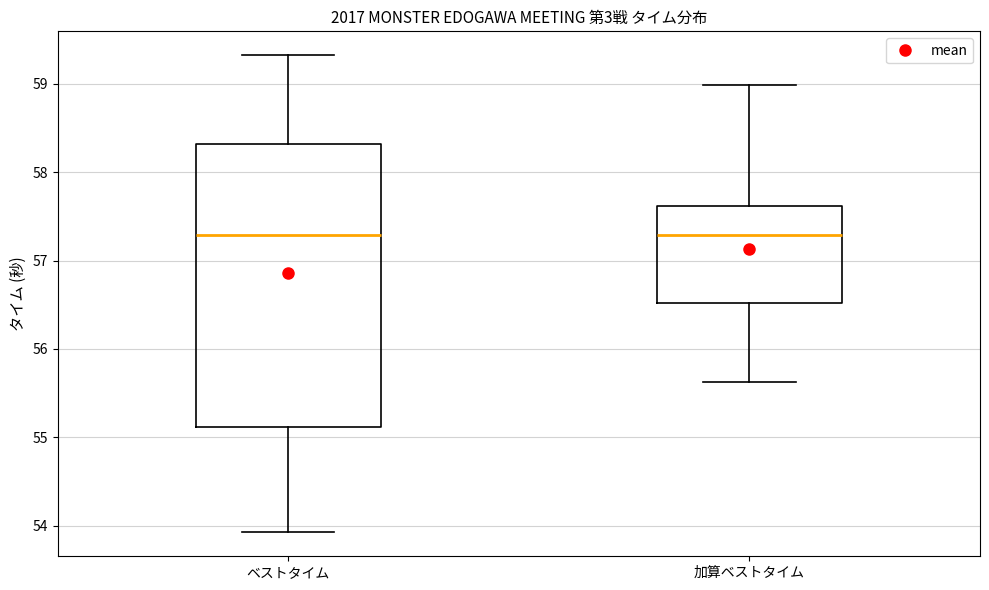

Reading left to right, transcribe this box plot: for each box, give where its median line is, the range the box spans, and where its two whiskers end, as read against the y-axis. The values are not printed on the chart, so give them approximately, as read against the axis.

ベストタイム: median 57.3, box 55.1 to 58.3, whiskers 53.9 to 59.3
加算ベストタイム: median 57.3, box 56.5 to 57.6, whiskers 55.6 to 59.0